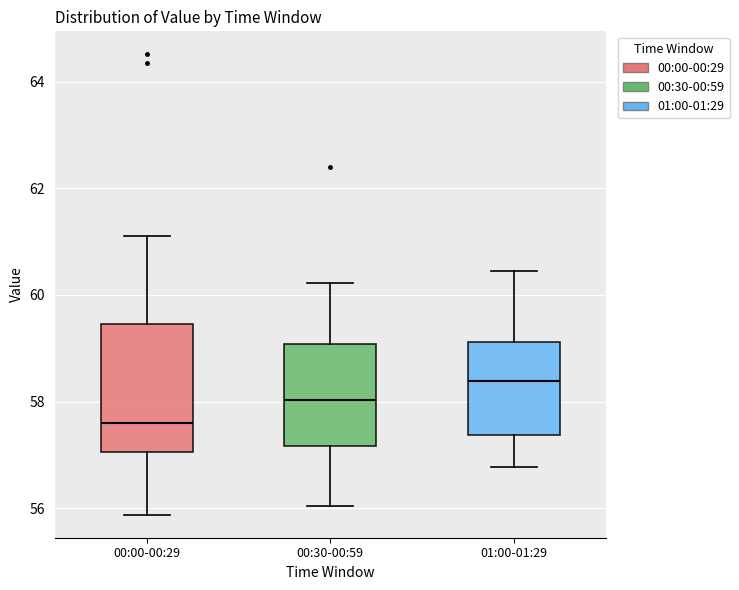

Where is the upper edge of the box for 00:00-00:29 on the y-axis? The values are not printed on the chart, so give them approximately, as read against the axis.

59.4